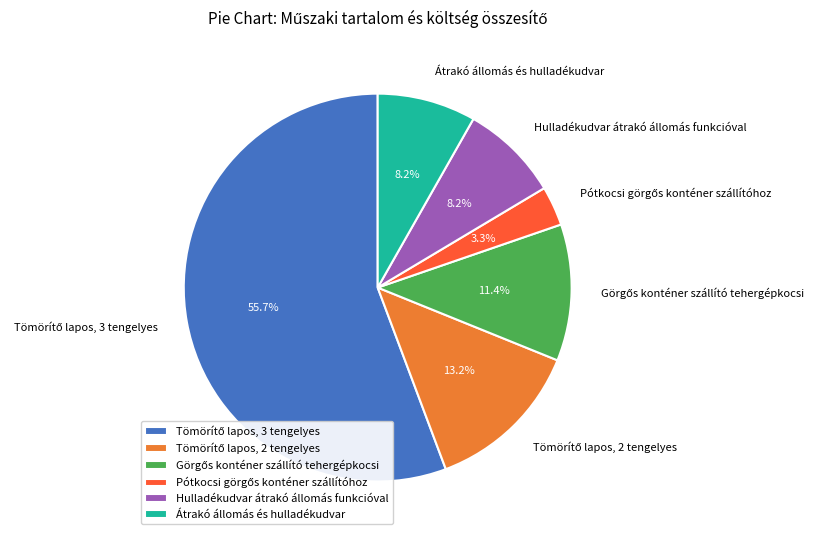

Is there a majority slice in this chart?

Yes